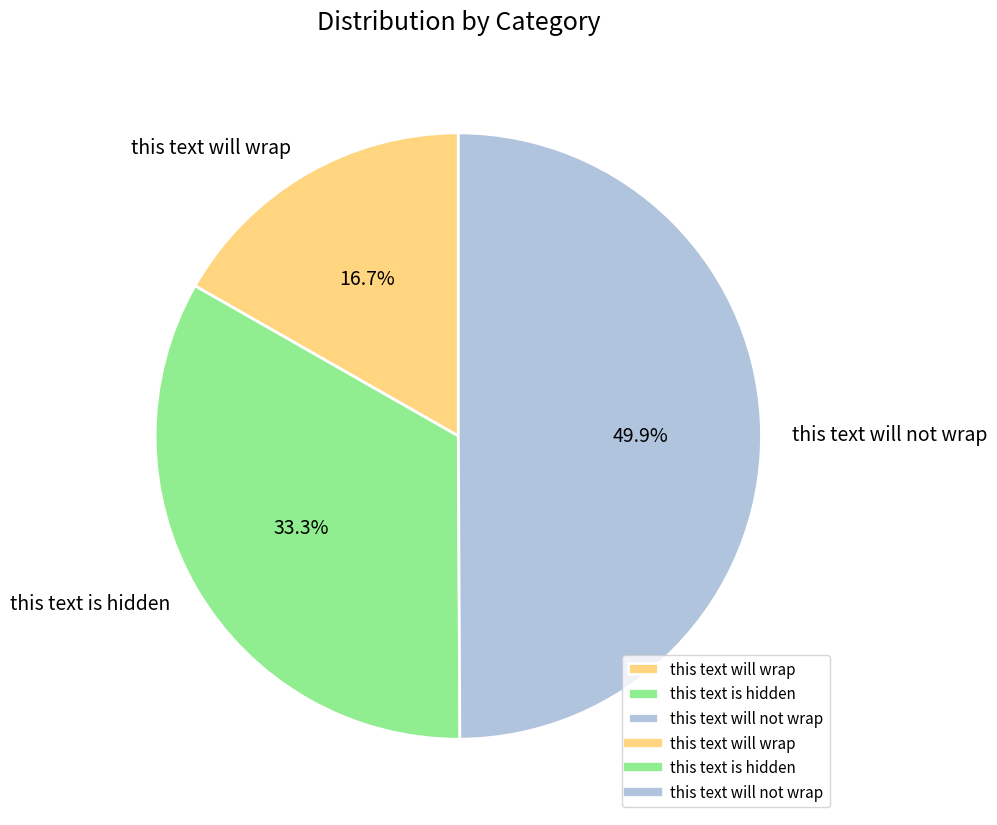

Does this text will wrap account for over 50% of the chart?

No